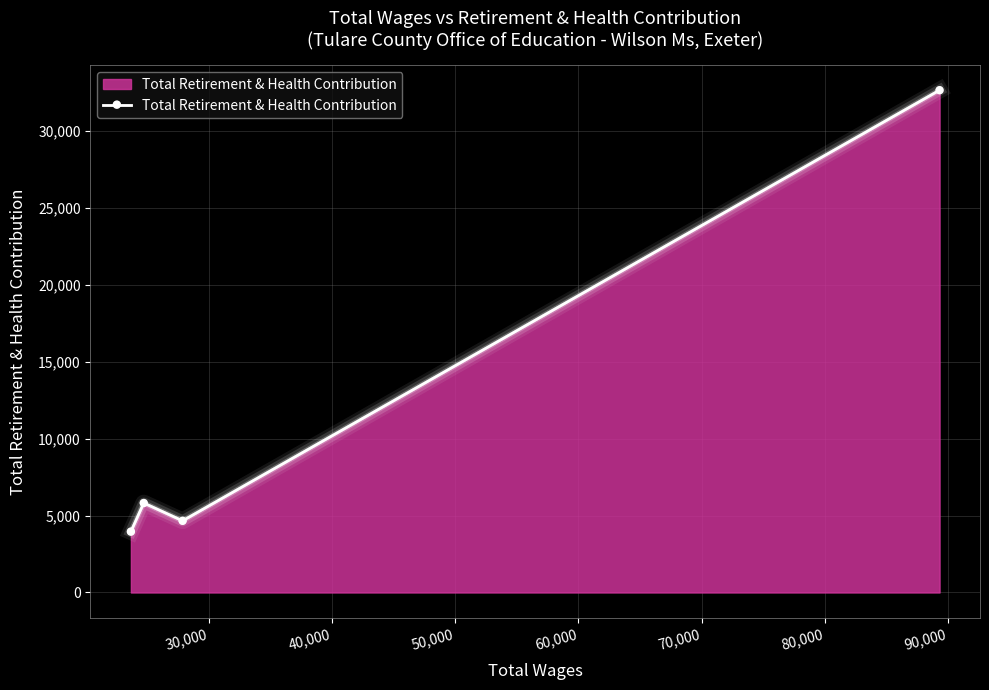

How many values are below 5818?

2